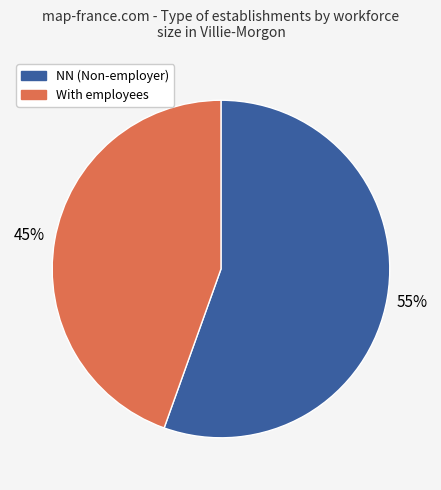

Is there any slice that represents more than half of the pie?

Yes